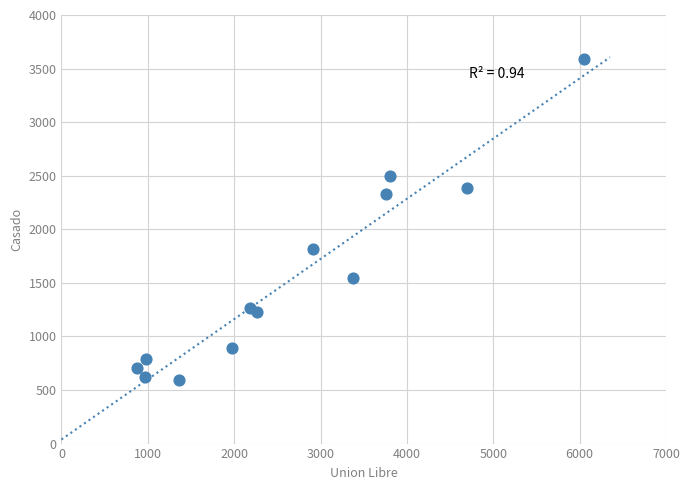

What is the range of Y values (max minus min)?

2993